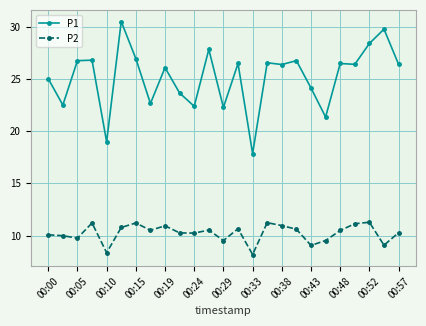

What is the sum of all P2 values?

255.7